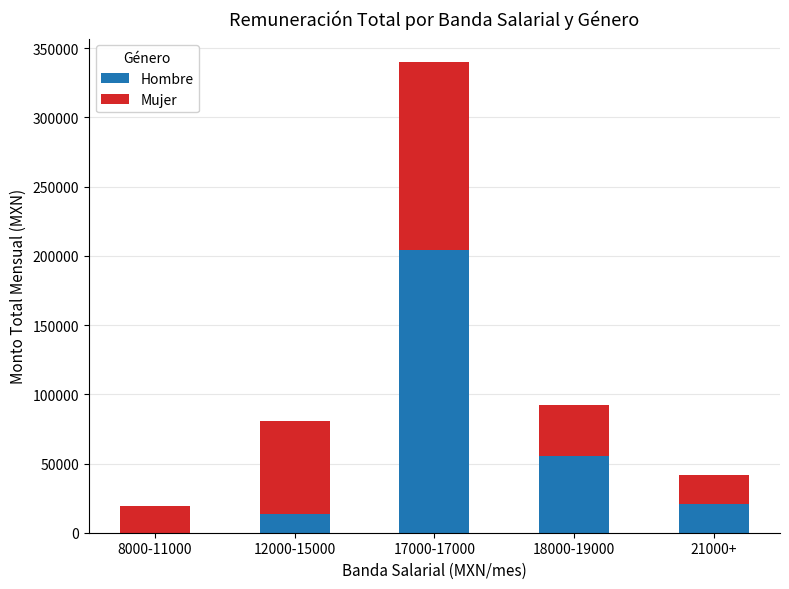

The value of Hombre at 8000-11000 is -69526. True or false?

False